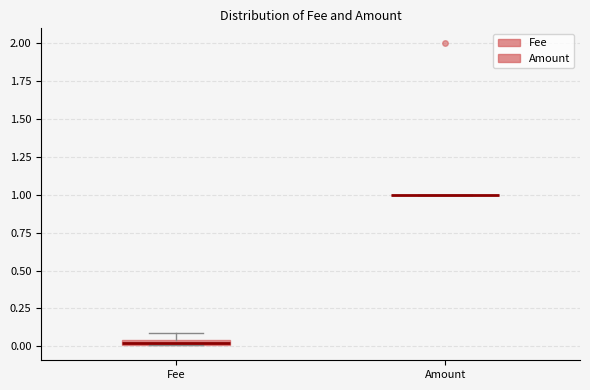

Where is the lower edge of the box for Fee on the y-axis? The values are not printed on the chart, so give them approximately, as read against the axis.

0.00